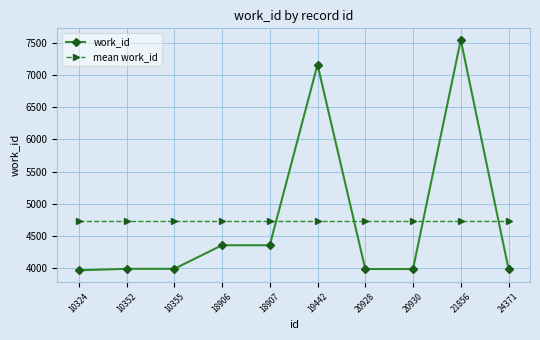

Is the value of work_id at 19442 greater than the value of mean work_id at 21856?

Yes